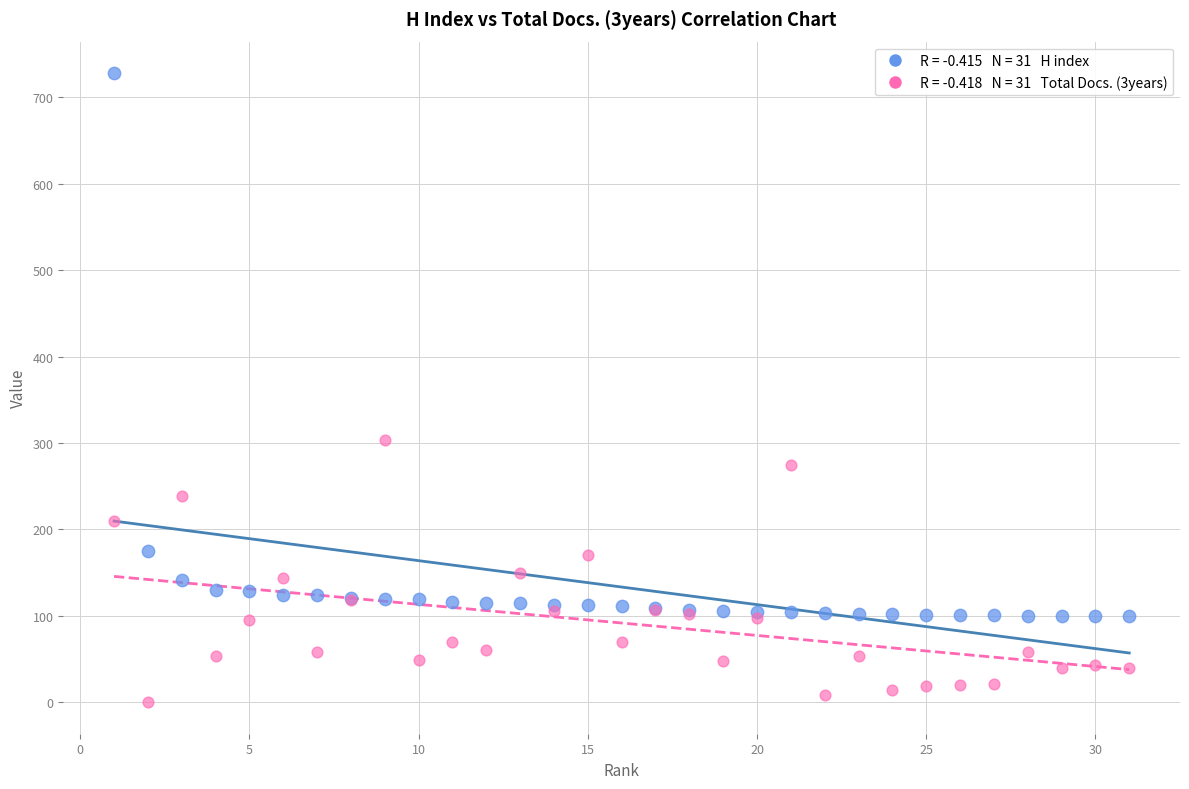

Across all series, what Y value is closest to 364?

304